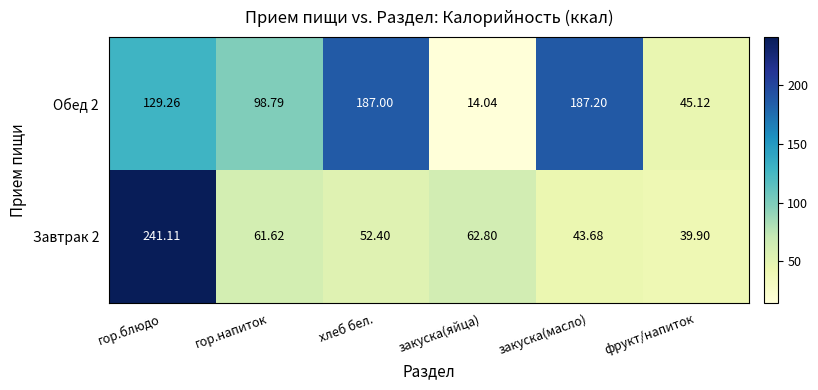

At which label does Обед 2 reach its peak?

закуска(масло)